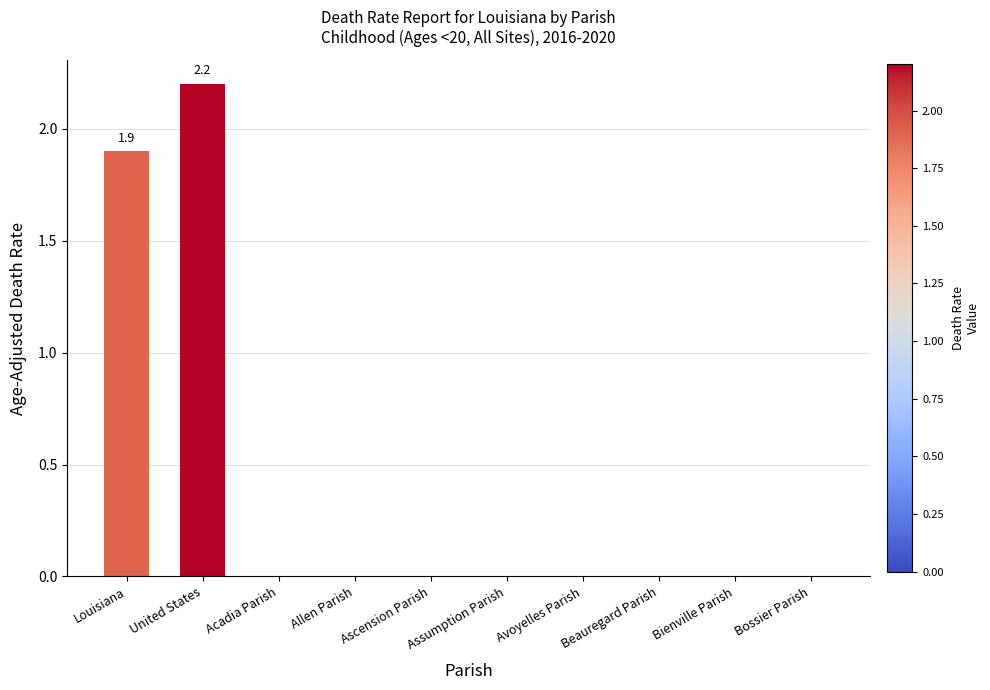

What is the sum of all values?

4.1